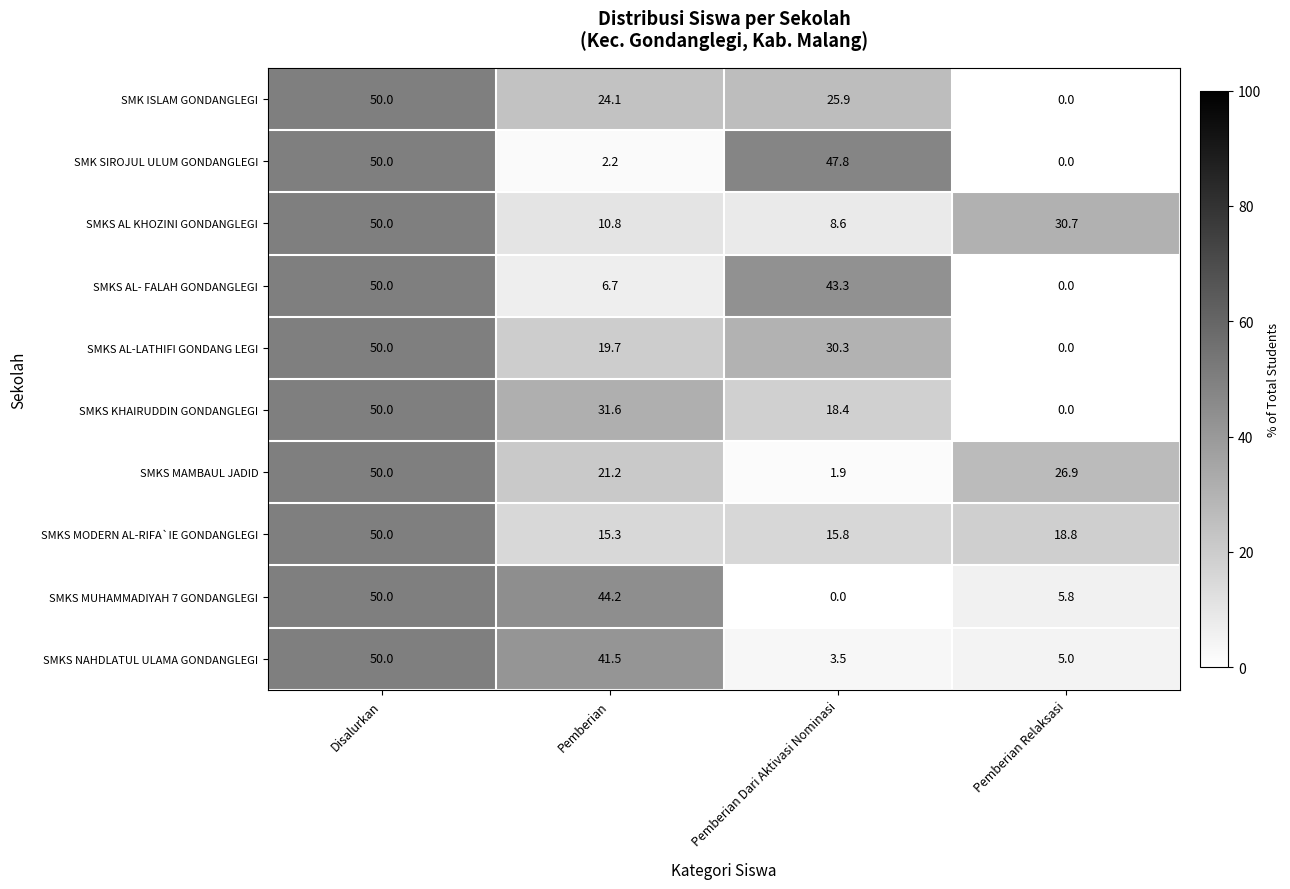

What is the difference between the maximum and second lowest values in the SMKS AL-LATHIFI GONDANG LEGI series?

30.3